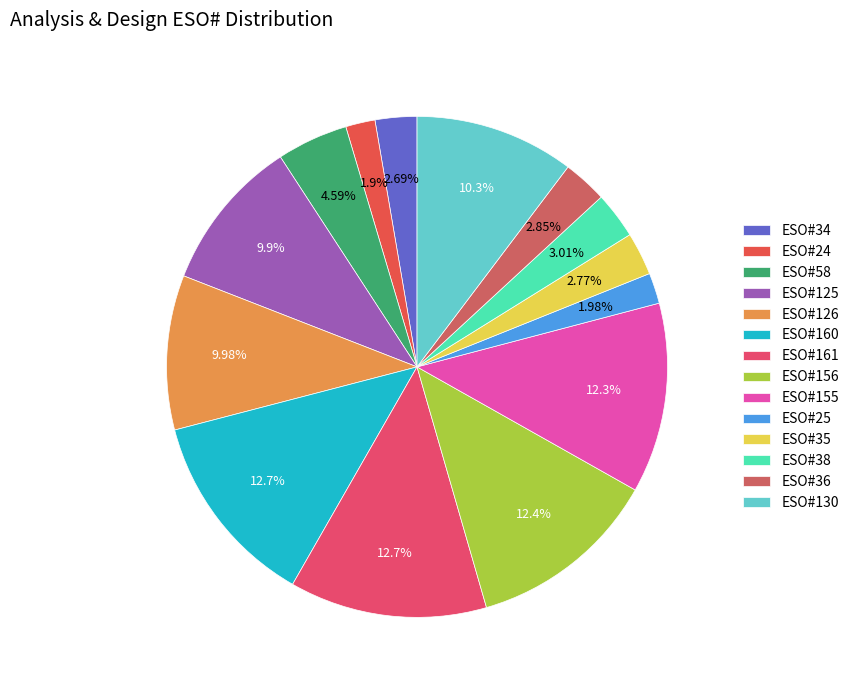

Is it true that ESO#36 is 3% of the pie?

True